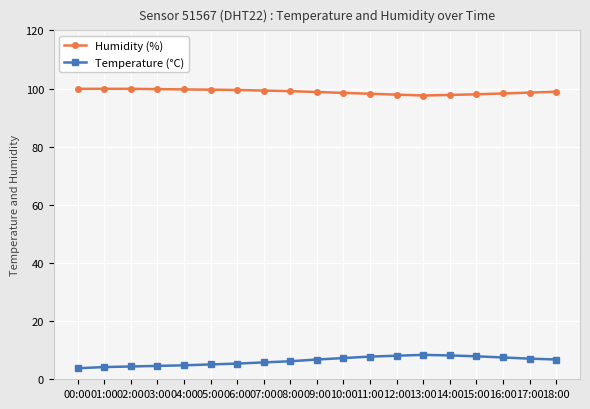

True or false: Temperature (°C) and Humidity (%) cross at least once.

False